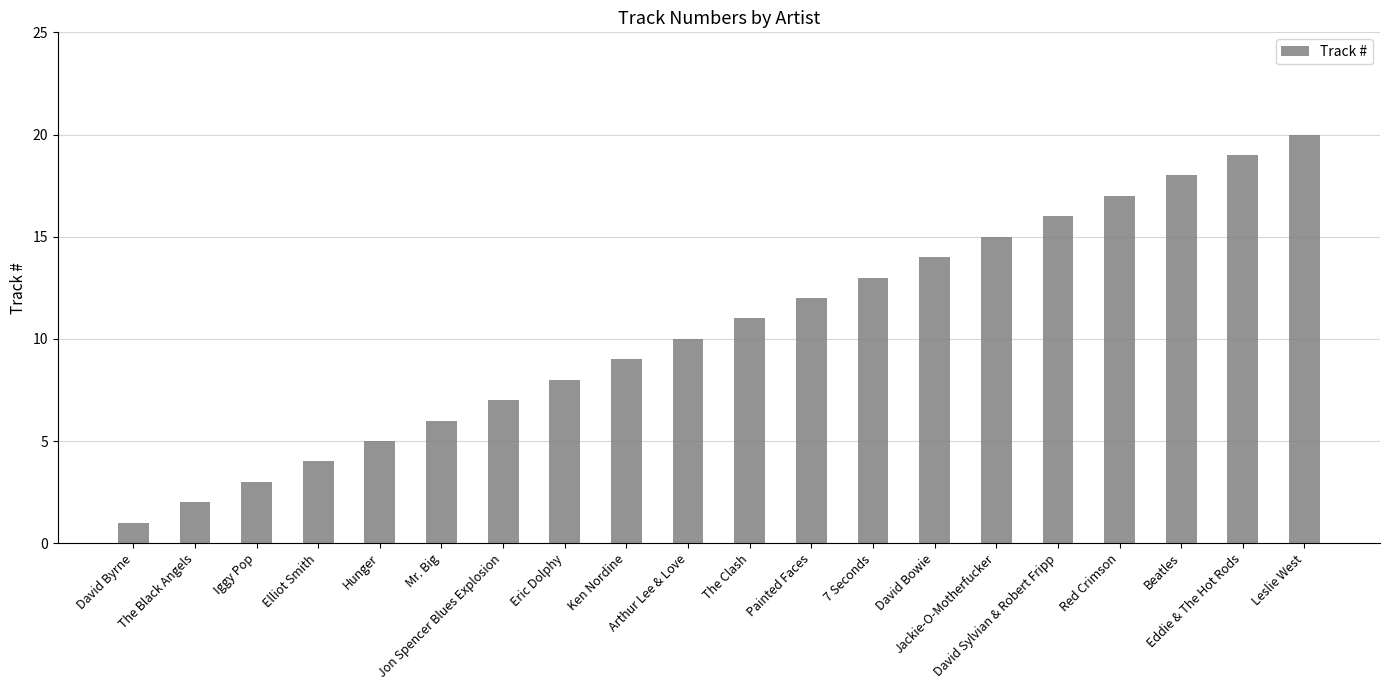

Is it true that the value at Beatles is 18?

True